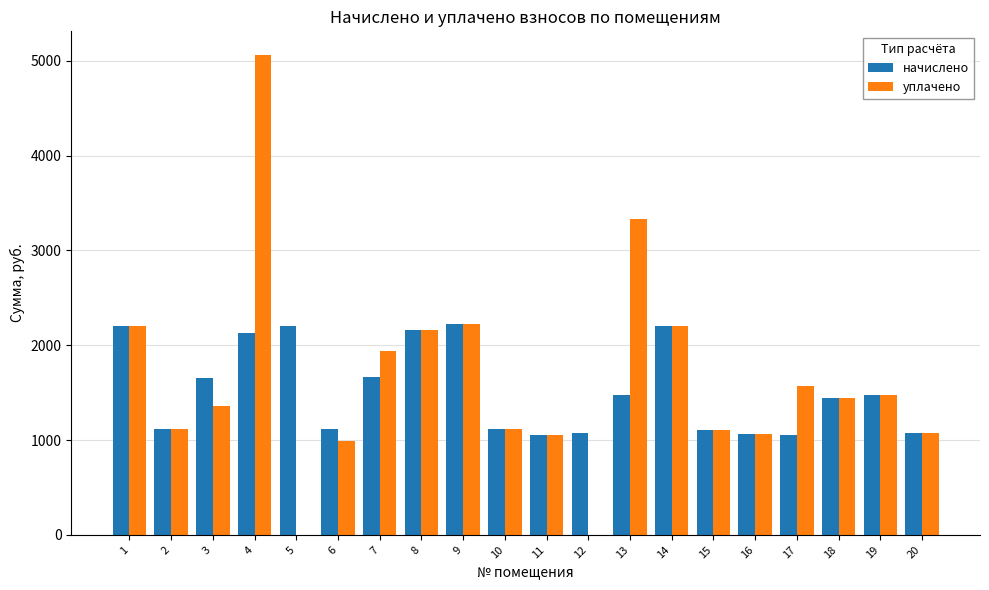

The value of начислено at 10 is 528.1. True or false?

False